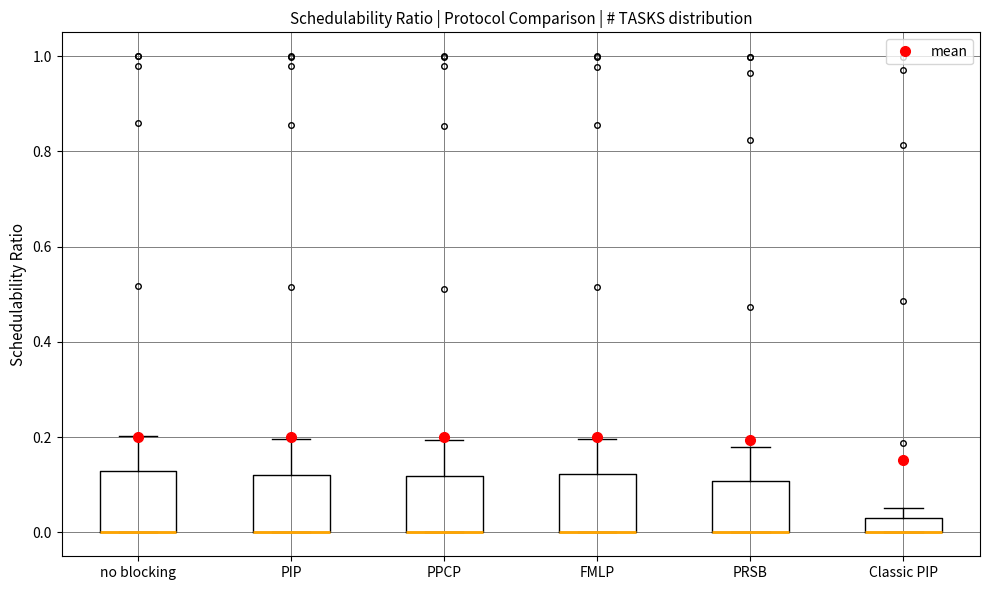

Where is the upper edge of the box for Classic PIP on the y-axis? The values are not printed on the chart, so give them approximately, as read against the axis.

0.04